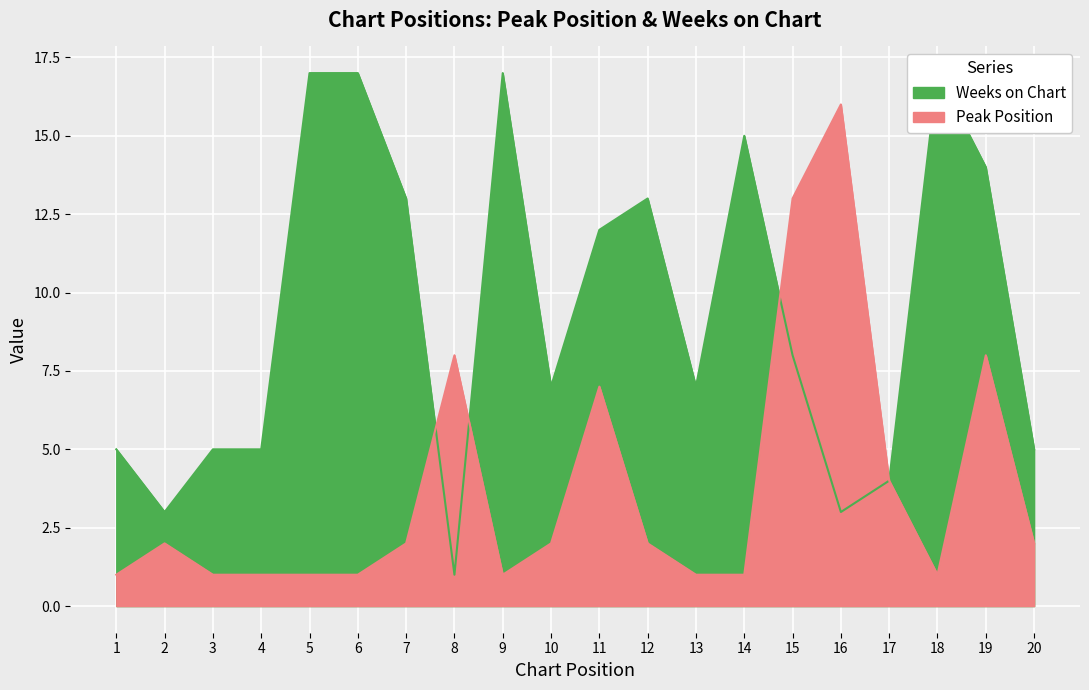

Rank the series by their maximum value, from lowest to highest.

Peak Position, Weeks on Chart